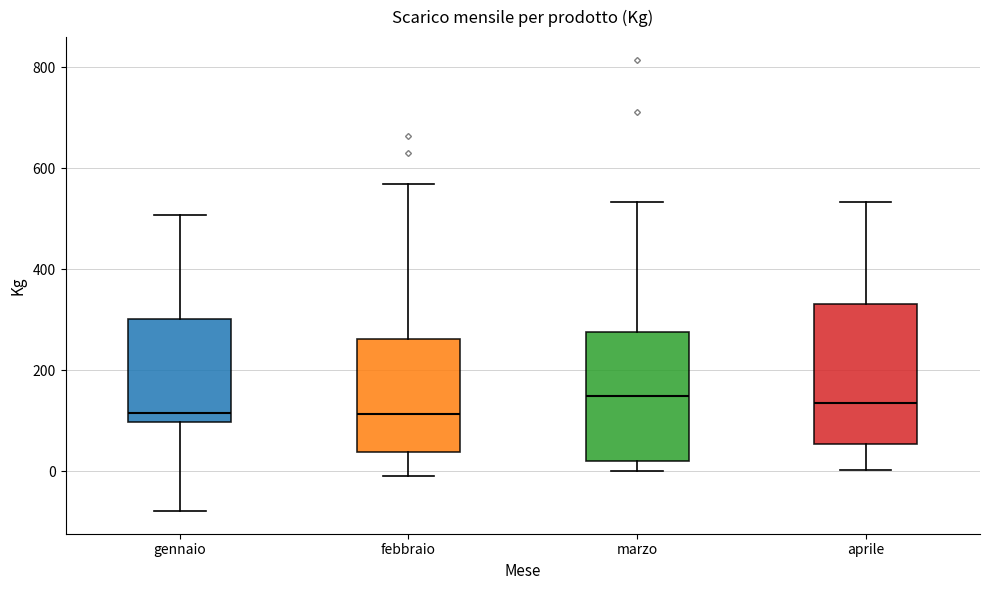

Reading left to right, transcribe this box plot: for each box, give where its median line is, the range the box spans, and where its two whiskers end, as read against the y-axis. The values are not printed on the chart, so give them approximately, as read against the axis.

gennaio: median 120, box 100 to 300, whiskers -80 to 500
febbraio: median 120, box 40 to 260, whiskers 0 to 560
marzo: median 140, box 20 to 280, whiskers 0 to 540
aprile: median 140, box 60 to 340, whiskers 0 to 540